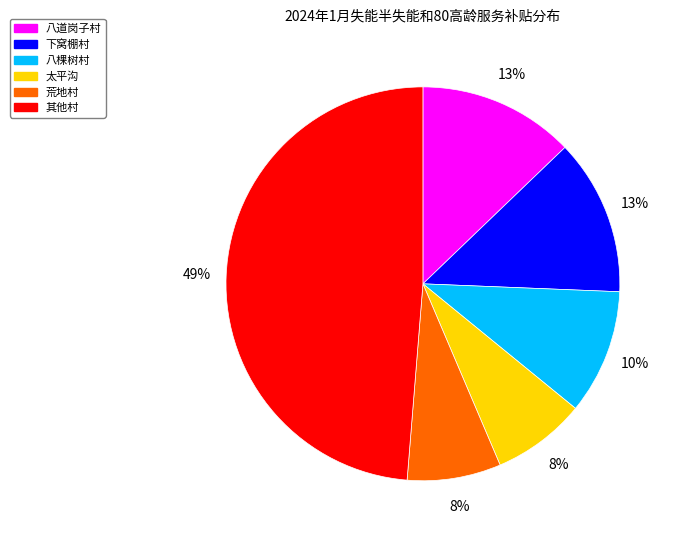

Does any single category account for the majority?

No